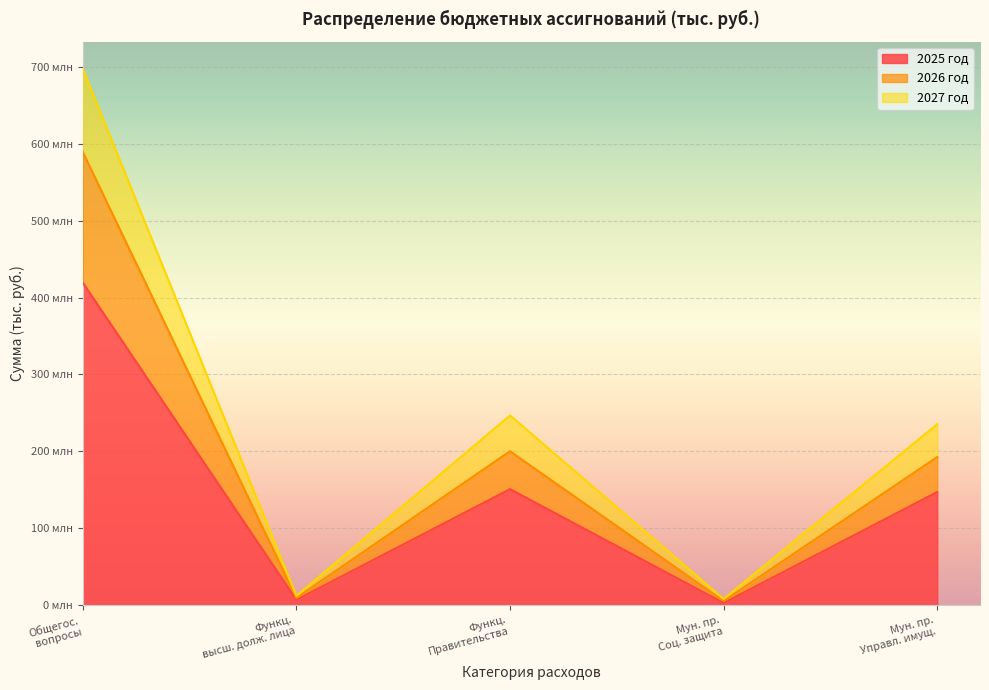

Where does the 2025 год series first go above 146?

Общегос.
вопросы